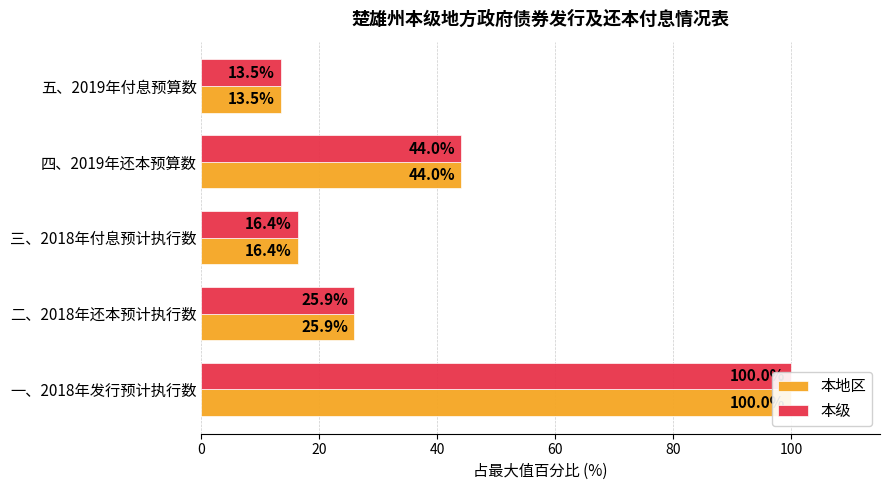

The value of 本地区 at 二、2018年还本预计执行数 is 36.6. True or false?

False